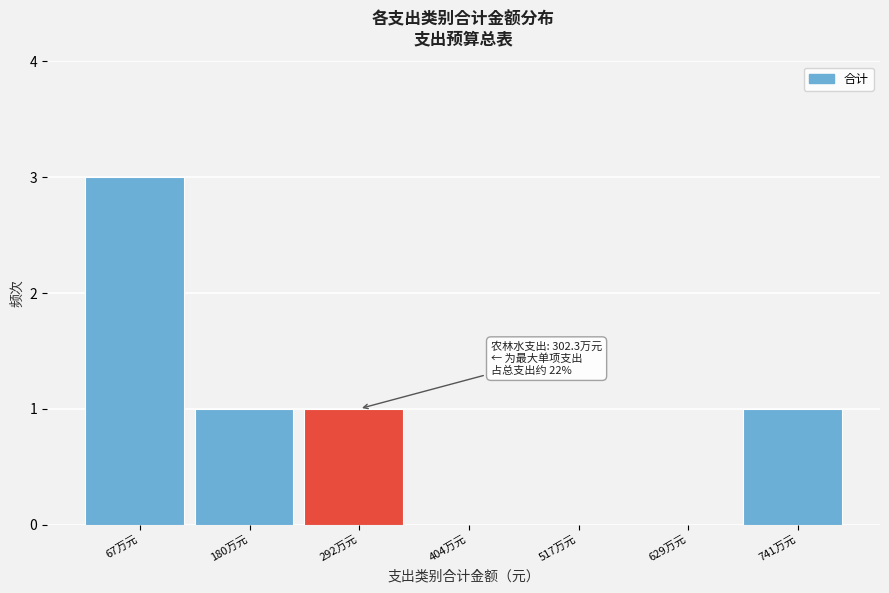

Reading left to right, what are all the values shown in this chart?

67万元=3	180万元=1	292万元=1	404万元=0	517万元=0	629万元=0	741万元=1